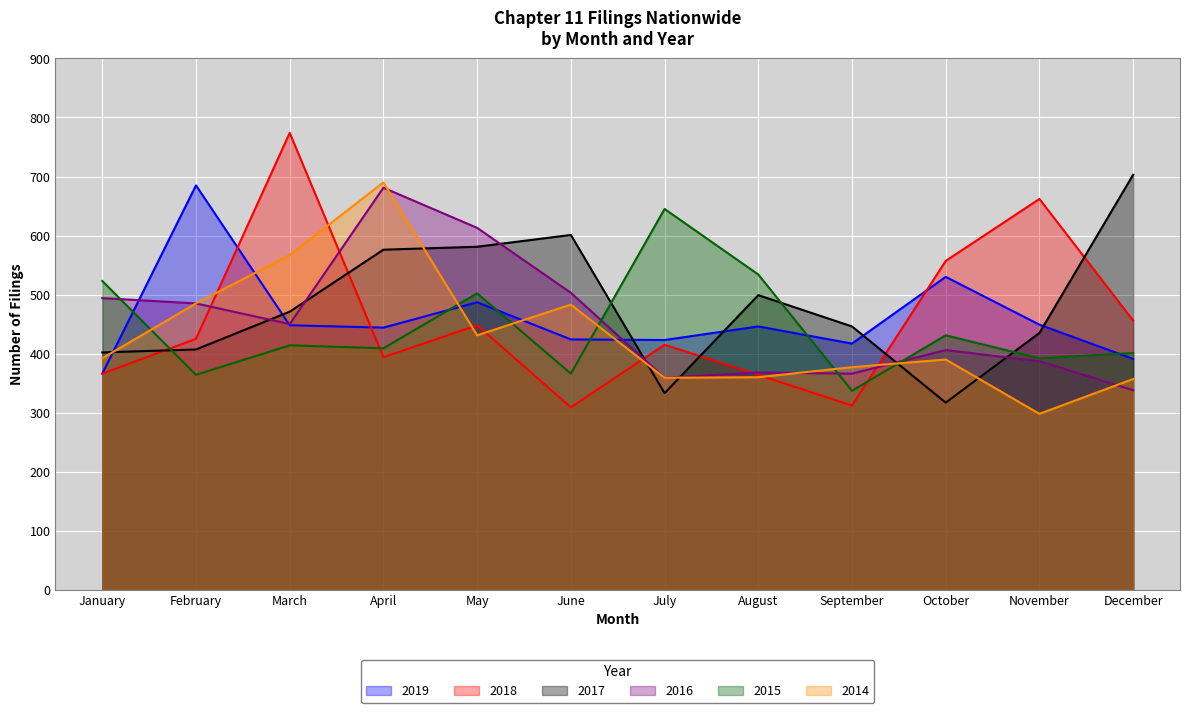

True or false: 2019 has more than 0 points higher than both neighbors.

True